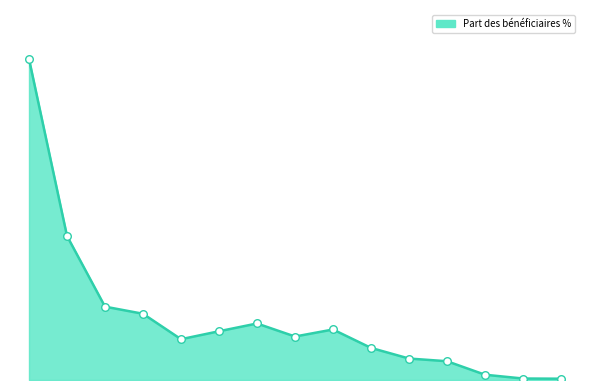

Is this an area chart (filled region under the line)?

Yes